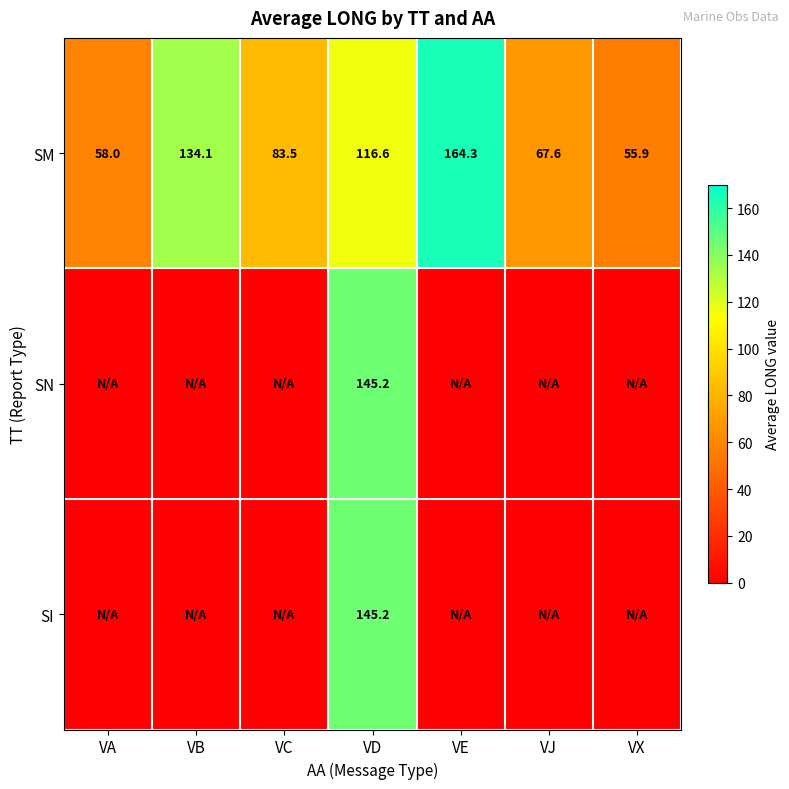

What is the total value across all series at VA?

58.0